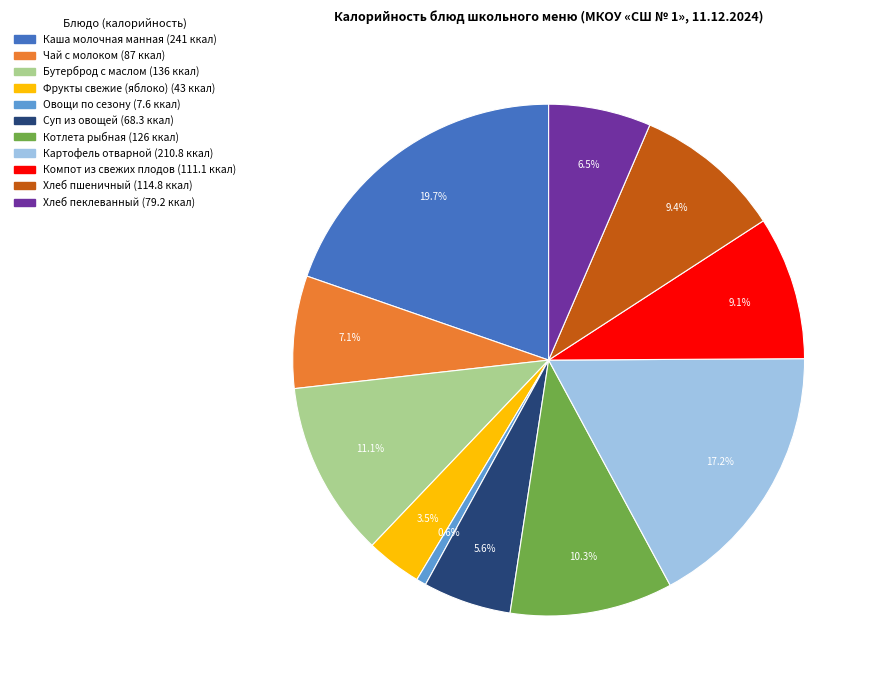

What is the largest slice in the pie chart?

Каша молочная манная